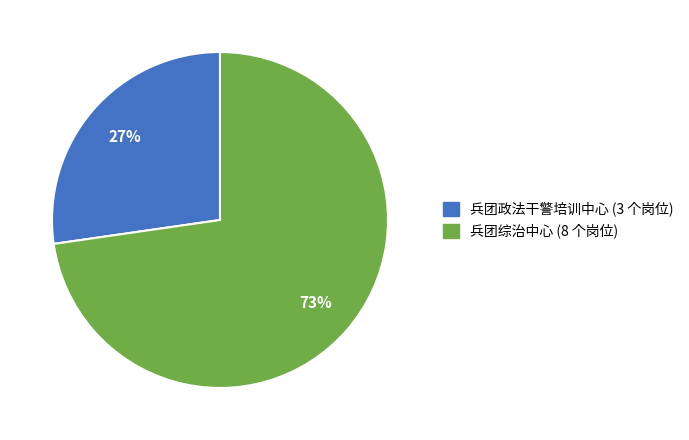

To the nearest percent, what percentage of the pie is 兵团政法干警培训中心?

27%